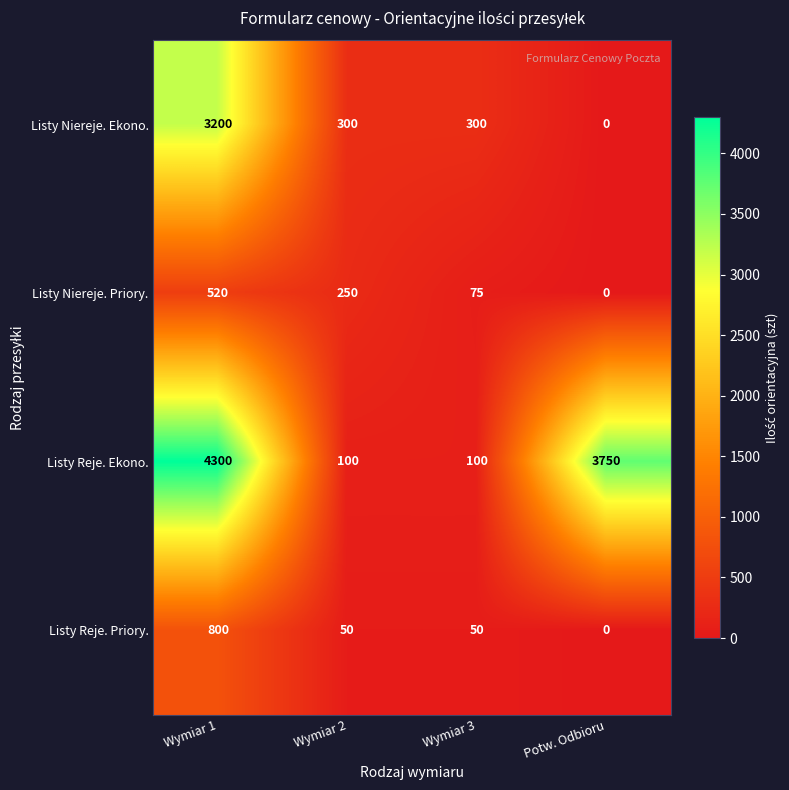

True or false: Listy Niereje. Ekono. has a value of 3200 at Wymiar 1.

True